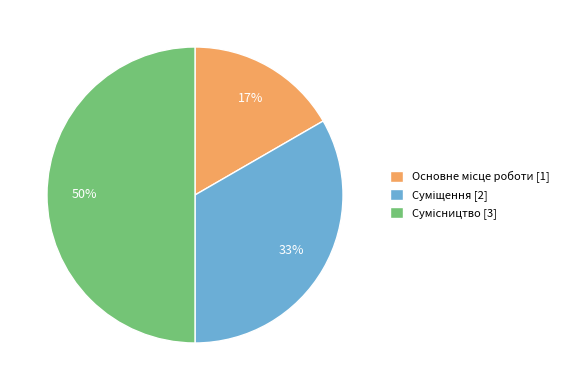

To the nearest percent, what is the difference between the largest and smallest slice percentages?

33%